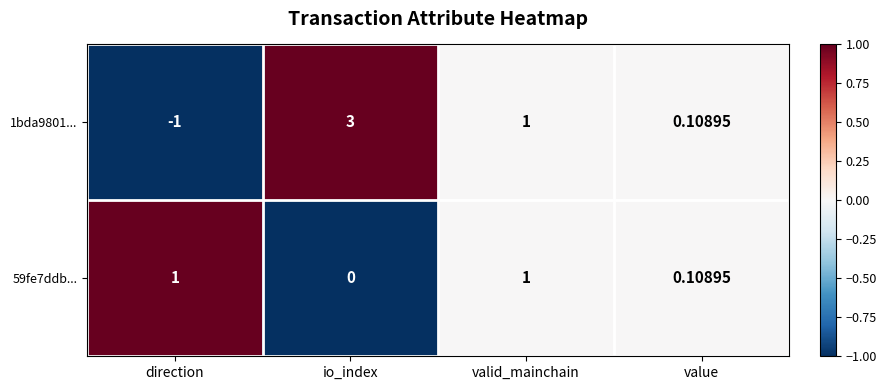

At which label does 1bda9801... first exceed 1?

io_index